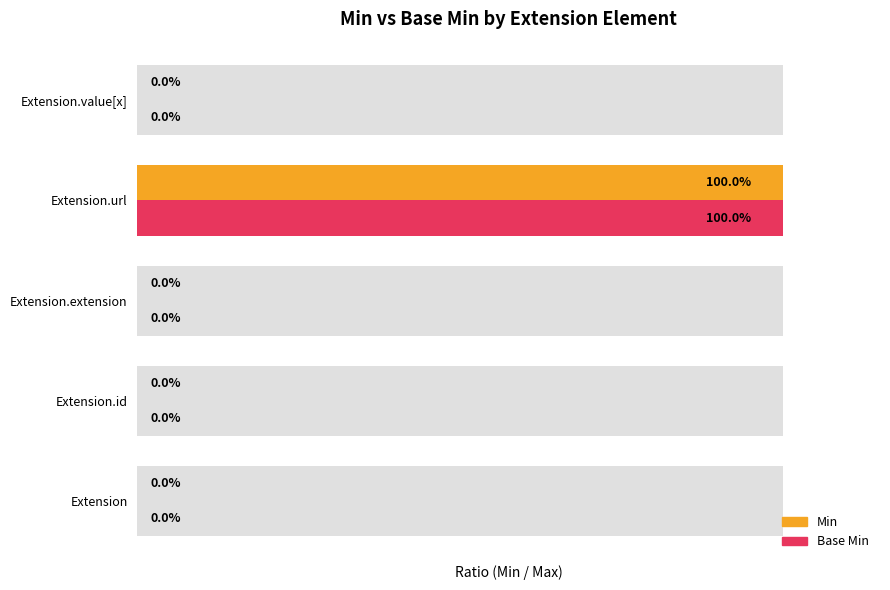

How many positive values does the Min series have?

1